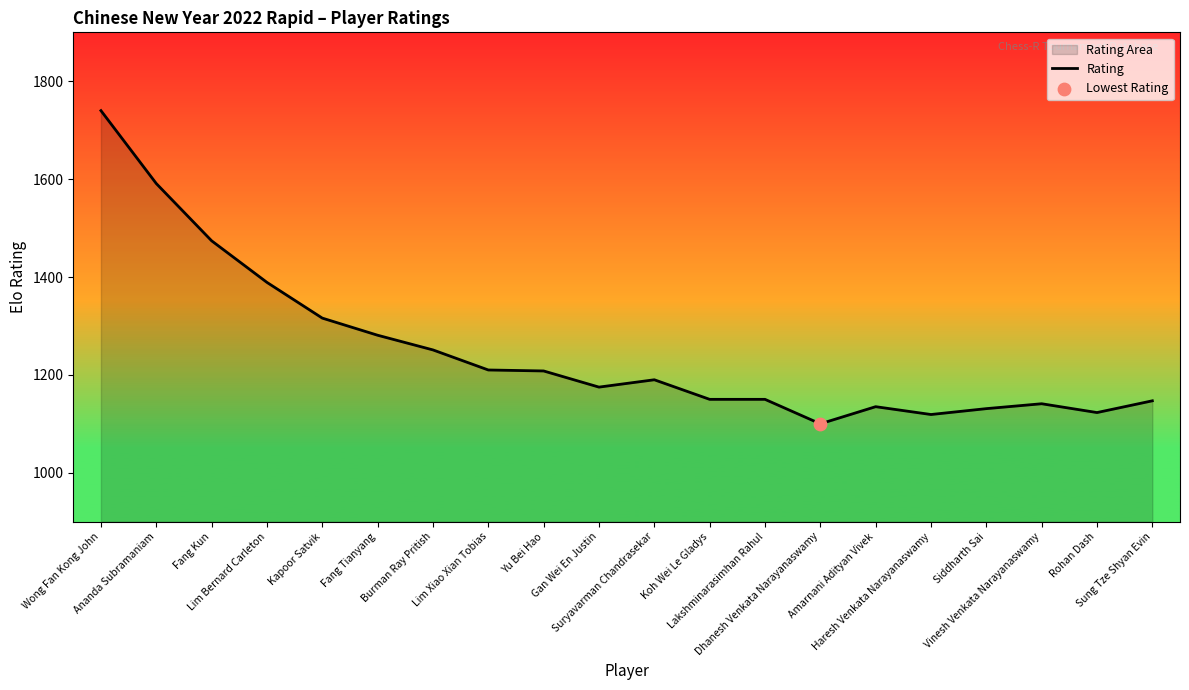

What is the change in value from Kapoor Satvik to Rohan Dash?

-193